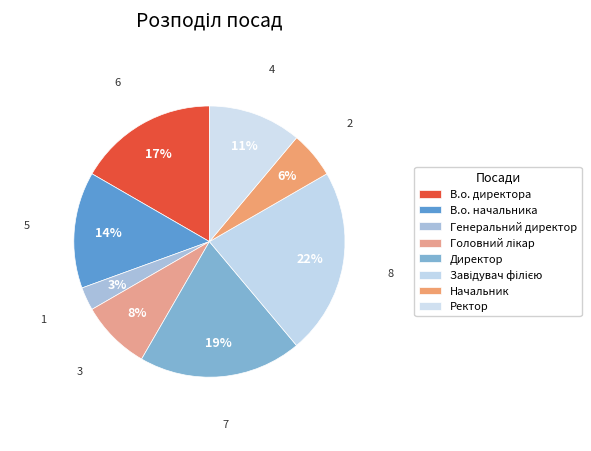

To the nearest percent, what portion does Ректор represent?

11%